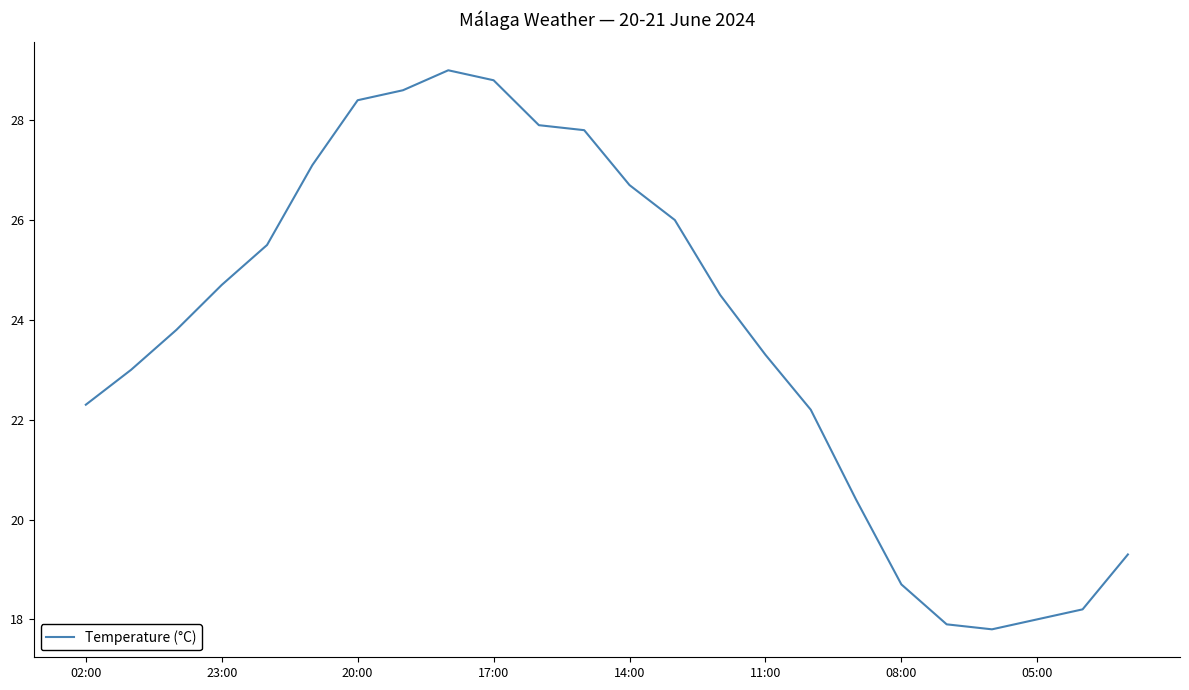

What is the greatest value displayed?

29.0